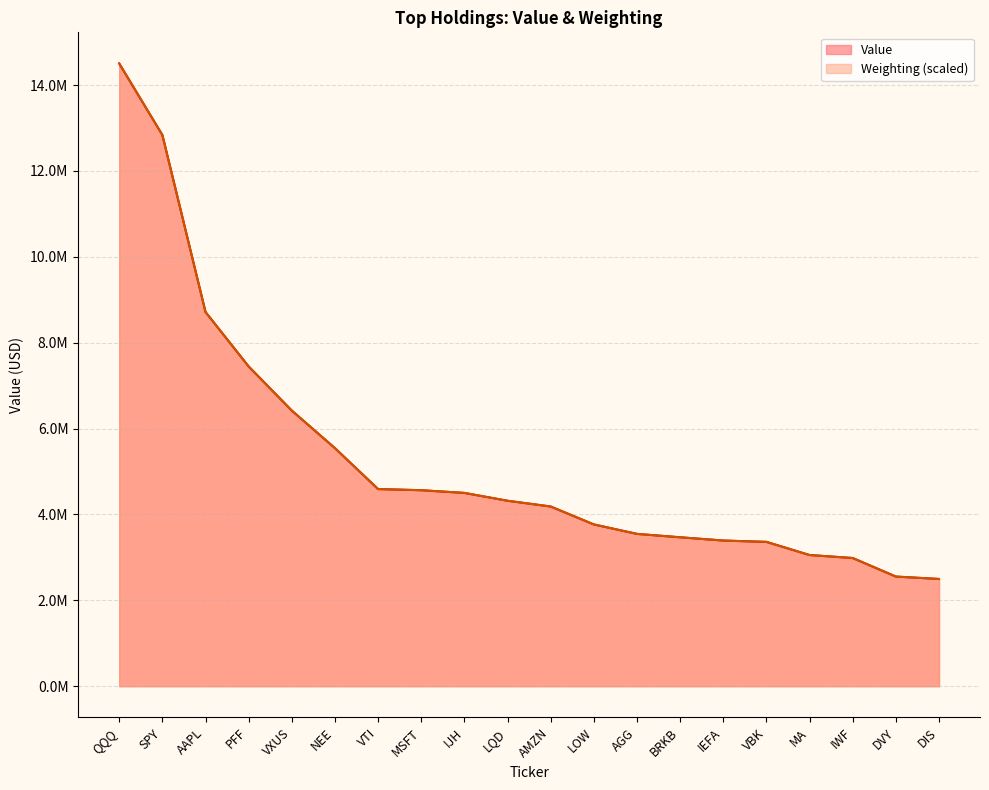

What is the sum of all Weighting values?

106256008.6